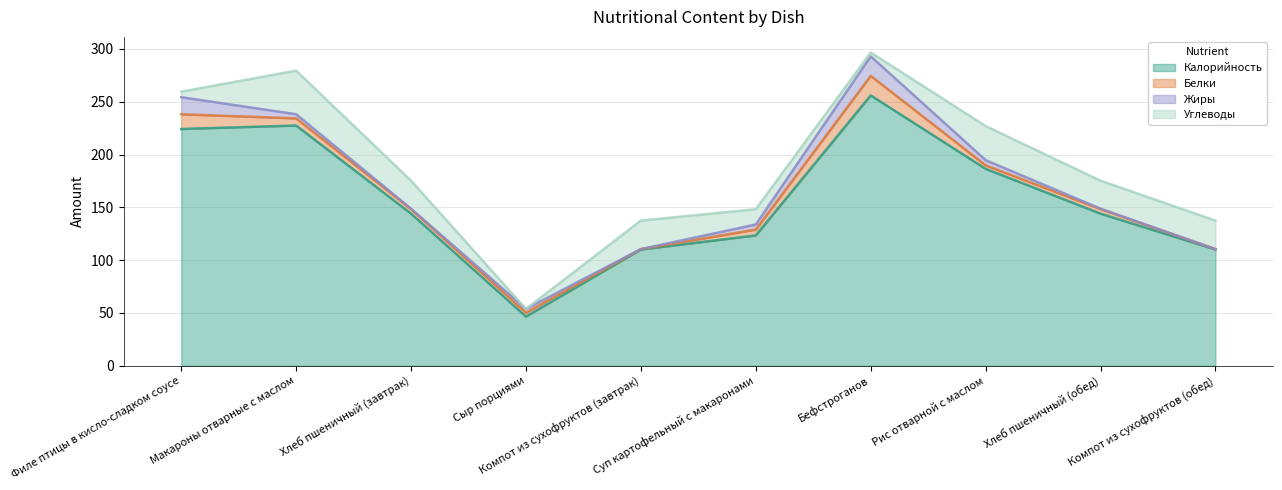

What is the average value of the Жиры series?

5.3